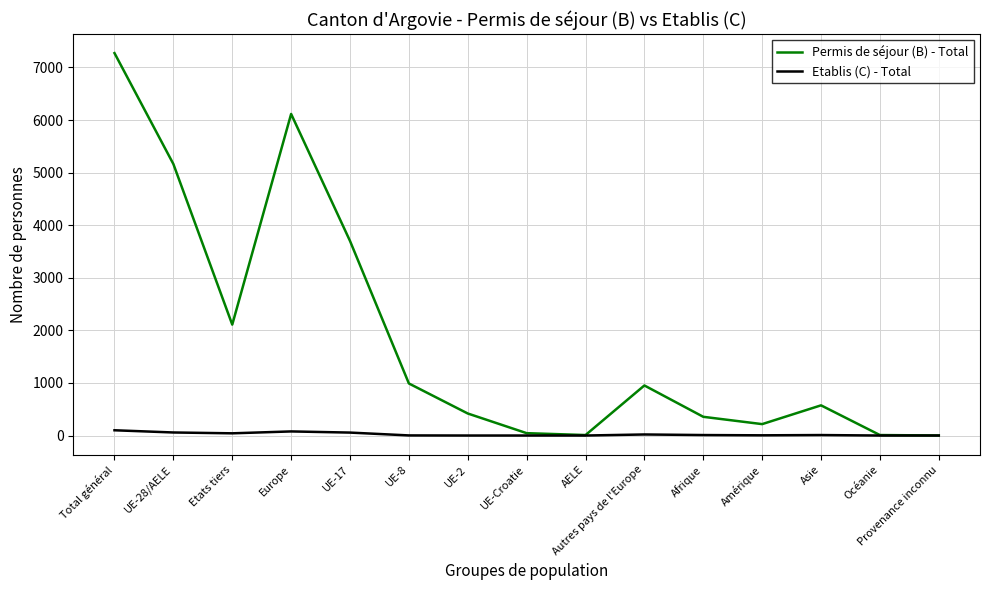

At which category is the sum across all series the highest?

Total général